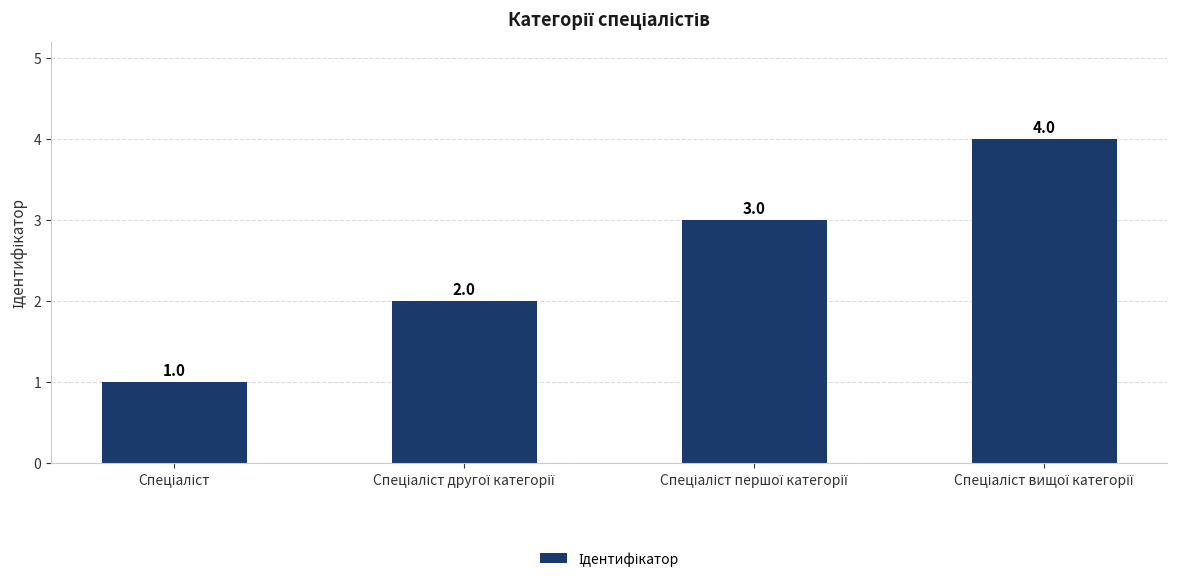

How many values are between 2 and 4?

3